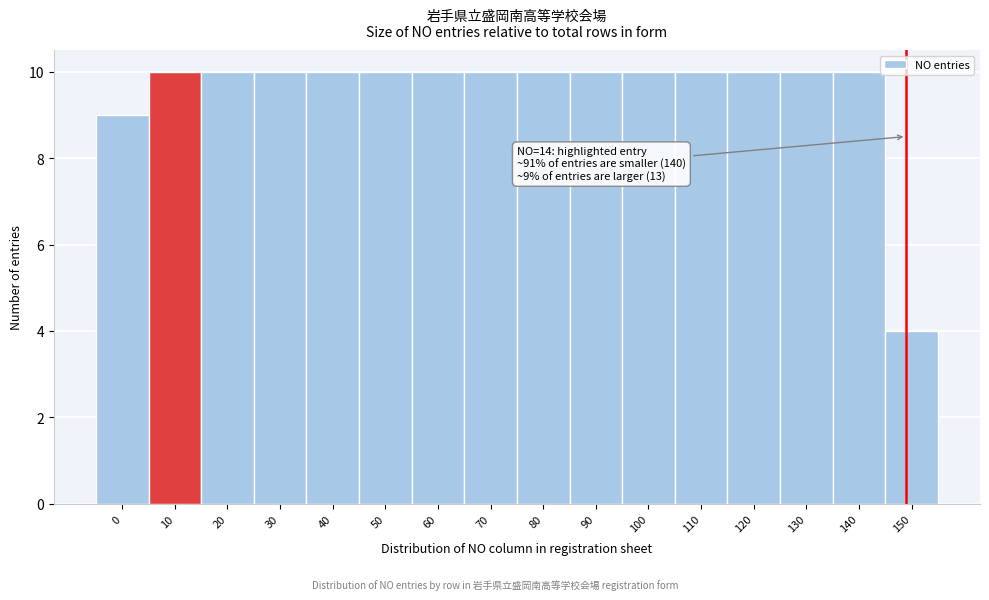

Reading left to right, list all the values displayed in this chart.

9	10	10	10	10	10	10	10	10	10	10	10	10	10	10	4